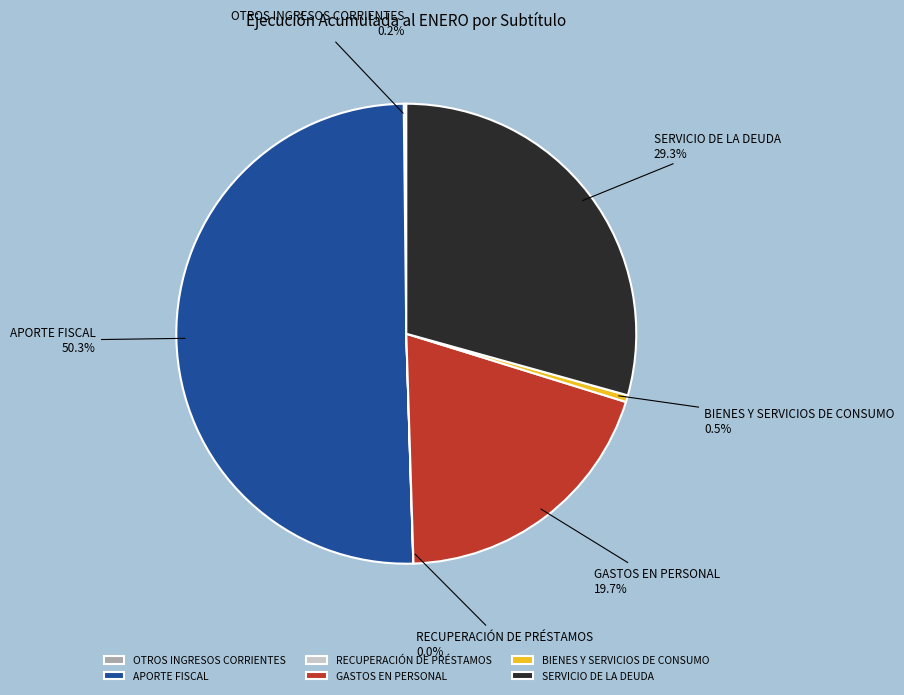

Combined, what portion of the pie is GASTOS EN PERSONAL and SERVICIO DE LA DEUDA?

49.0%